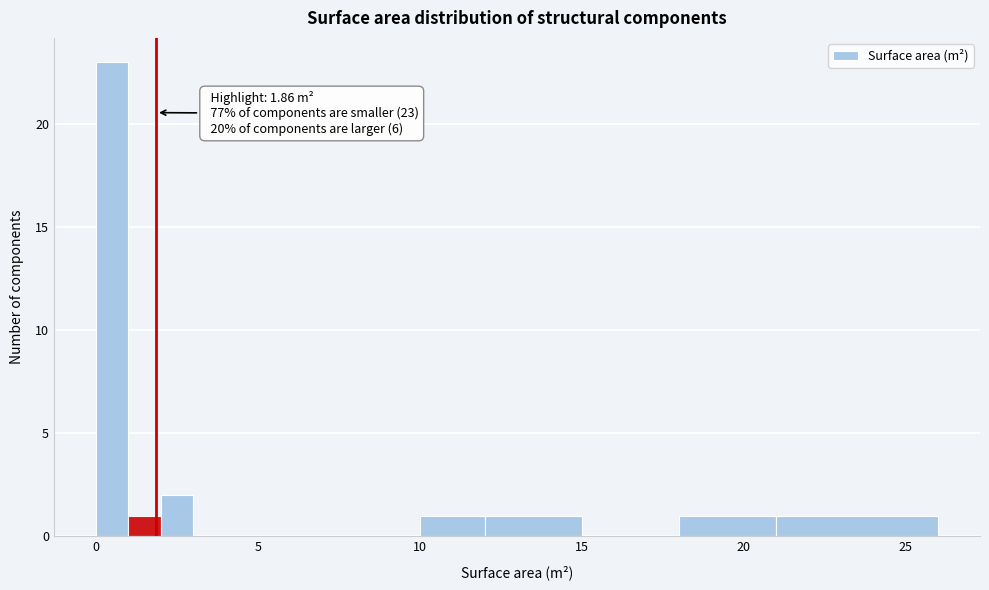

Around what value on the x-axis is the tallest bar? Give the approximate position of its centre, as read against the axis.

0.5